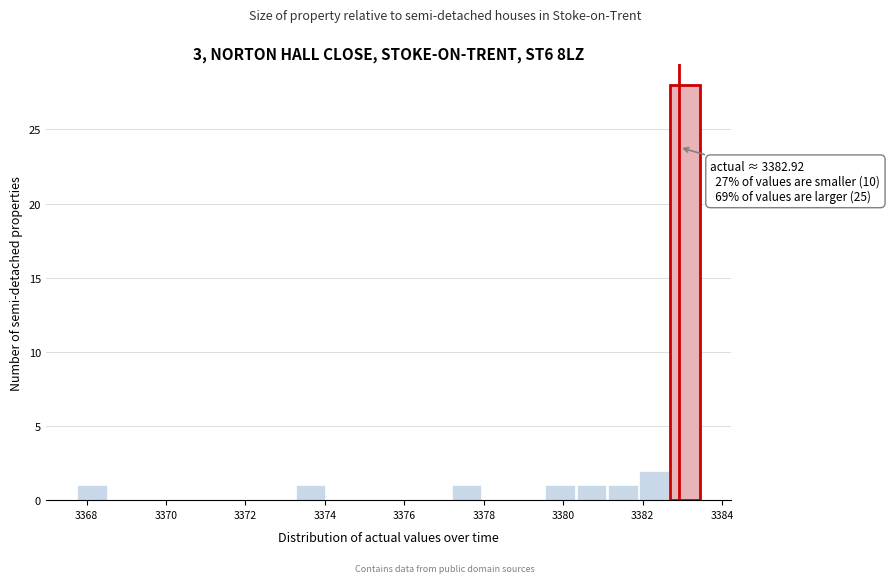

Around what value on the x-axis is the tallest bar? Give the approximate position of its centre, as read against the axis.

3383.0